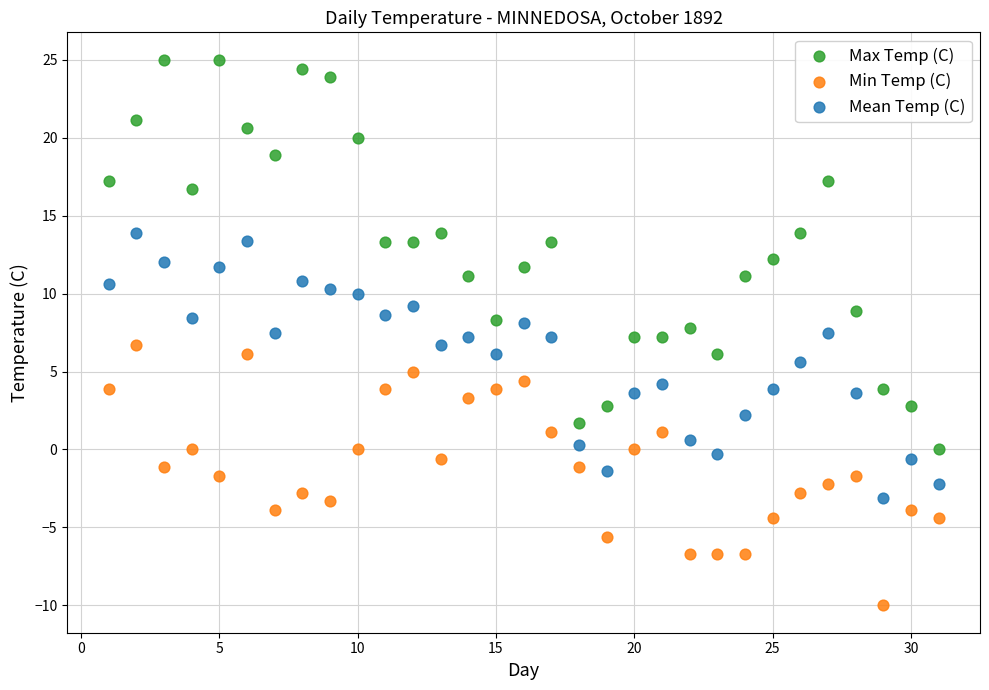

Which series has the largest Y range (max minus min)?

Max Temp (C)